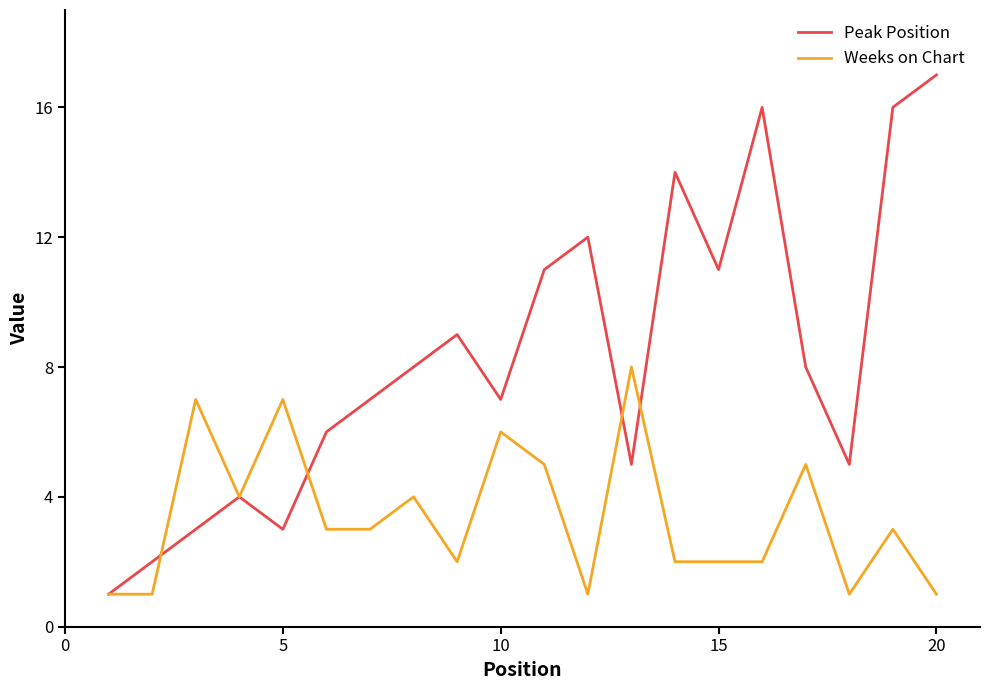

Which series has the largest total across all categories?

Peak Position